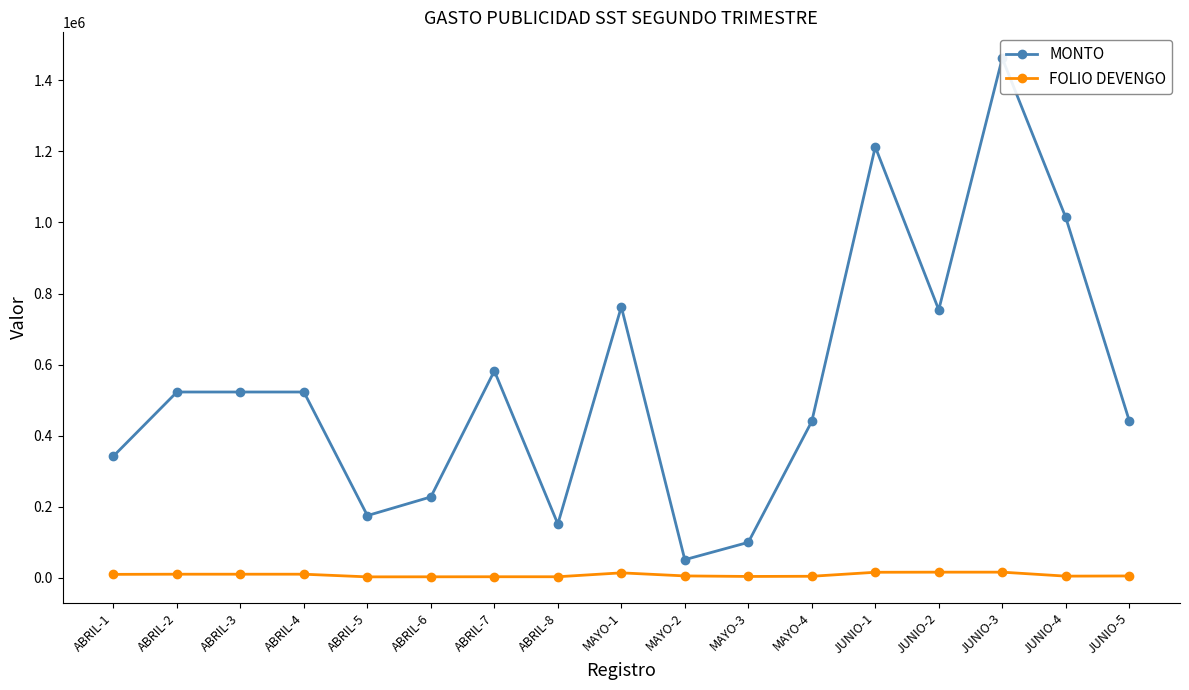

What is the label of the 10th point from the right?

ABRIL-8